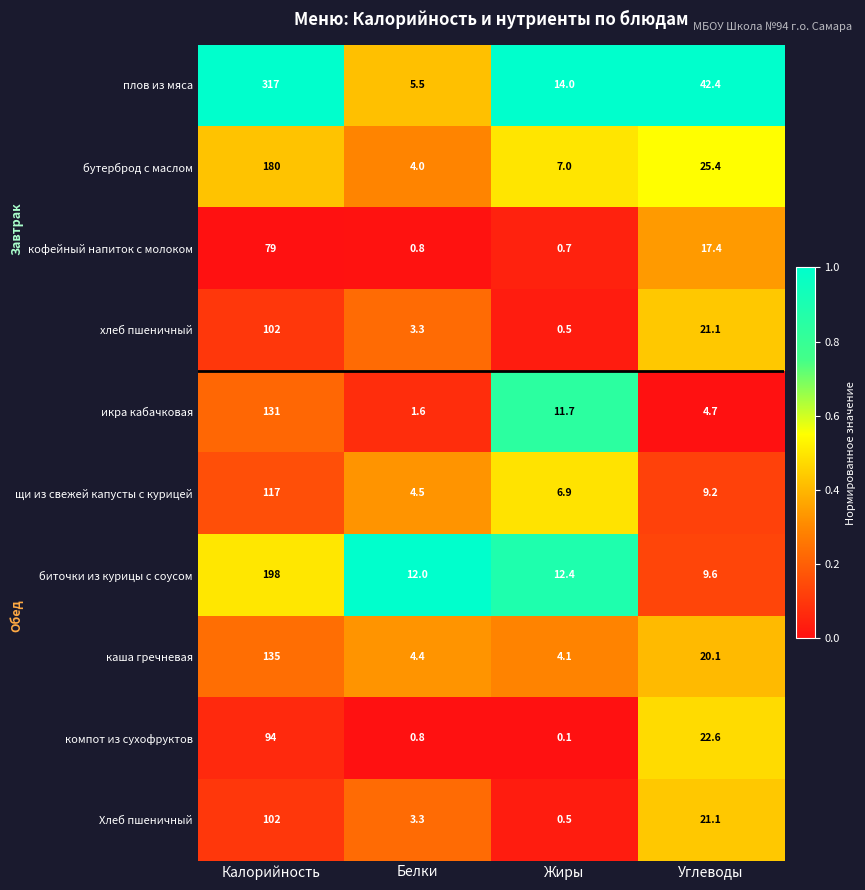

Which series changed the most between Калорийность and Белки?

плов из мяса